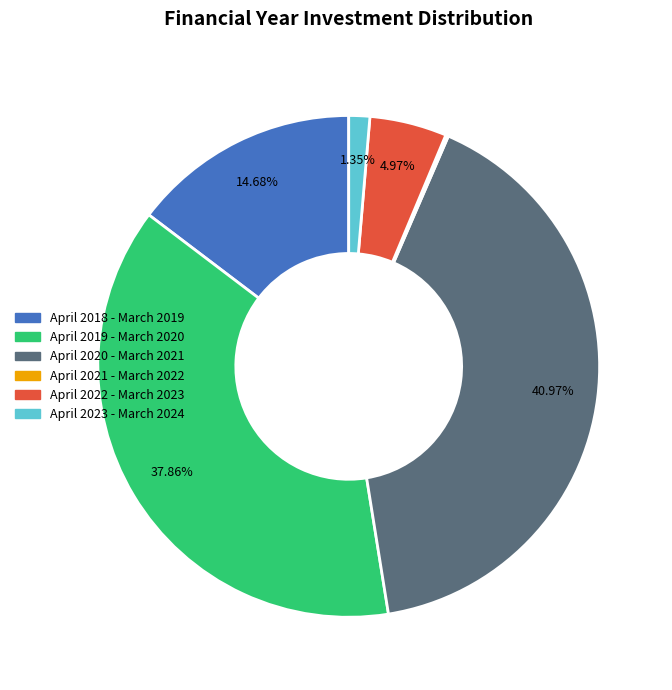

Is April 2019 - March 2020 the majority of the pie?

No